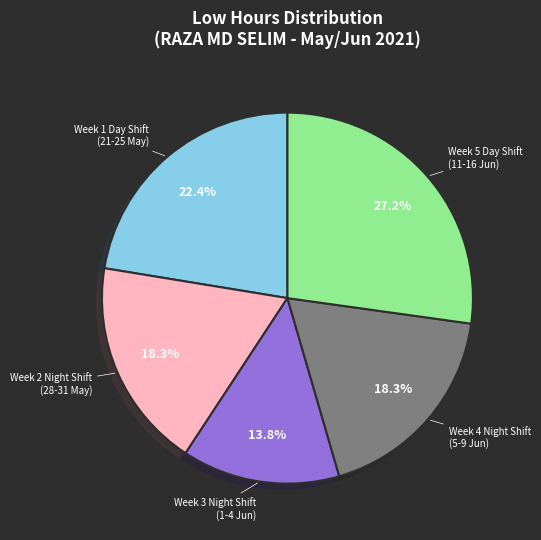

Is there any slice that represents more than half of the pie?

No